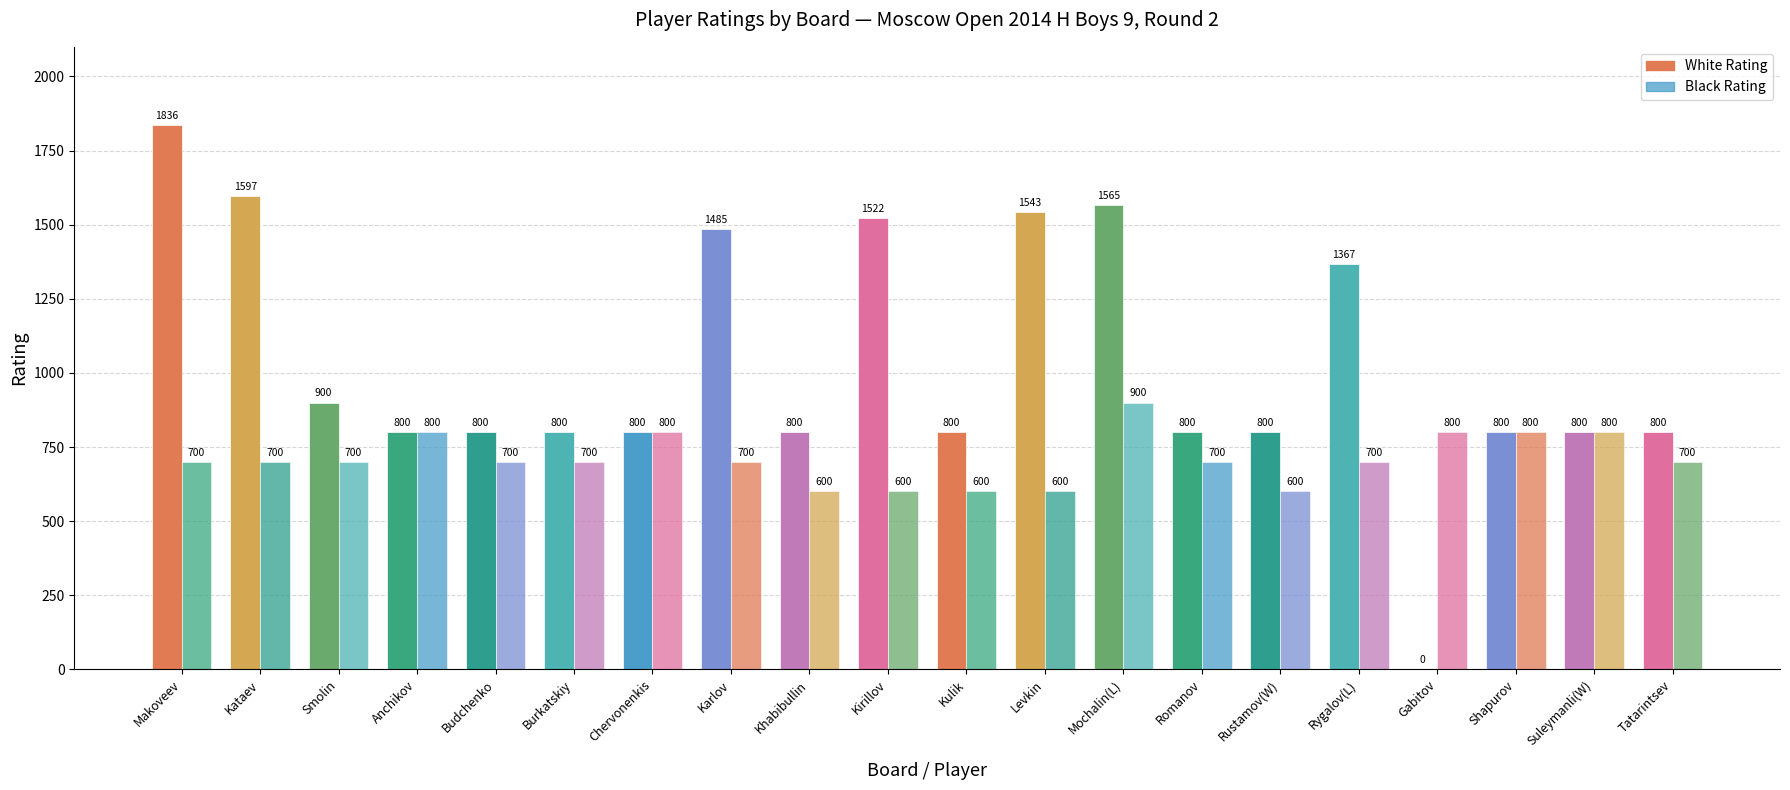

What is the average value of the White Rating series?

1031